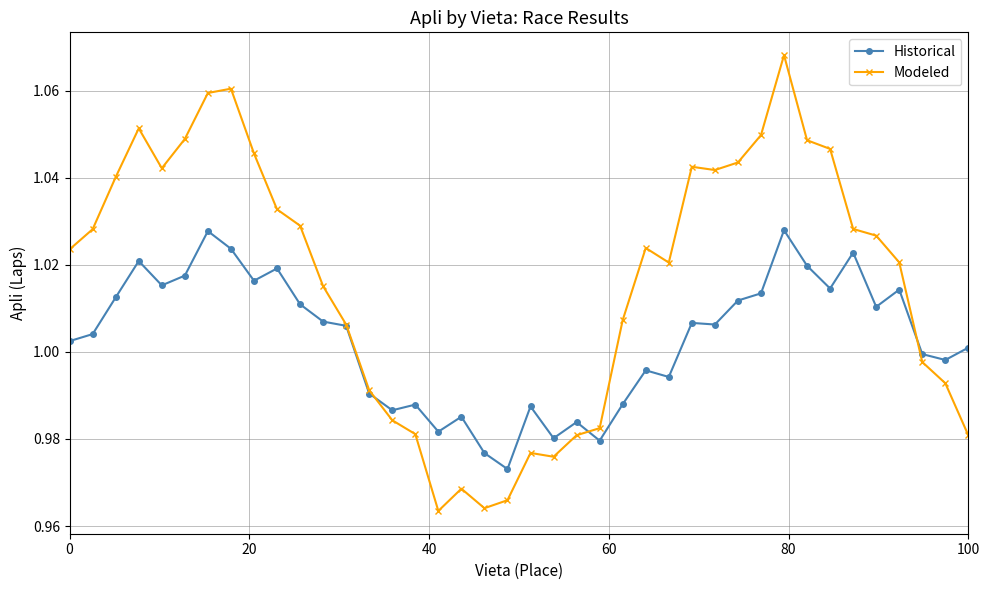

How many lines are shown in the chart?

2